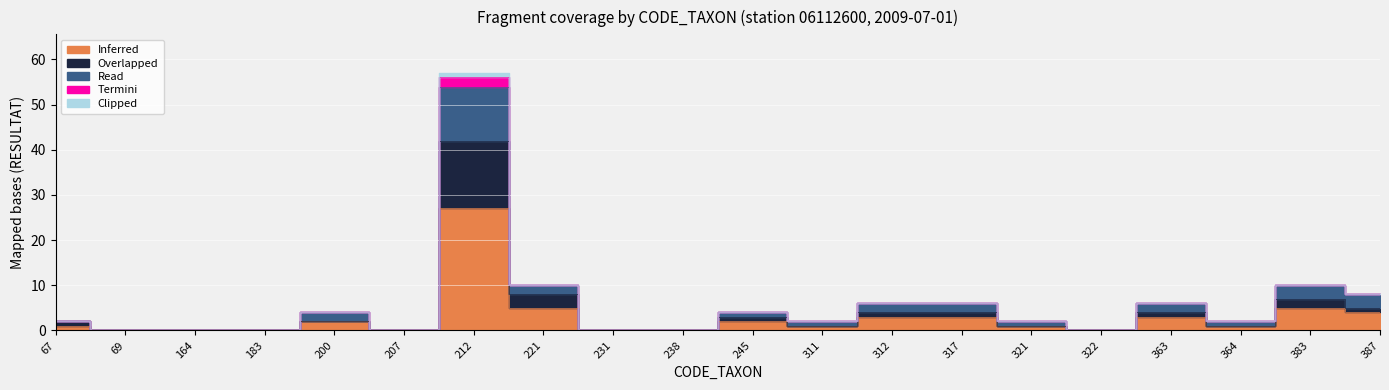

How many positive values does the Overlapped series have?

13